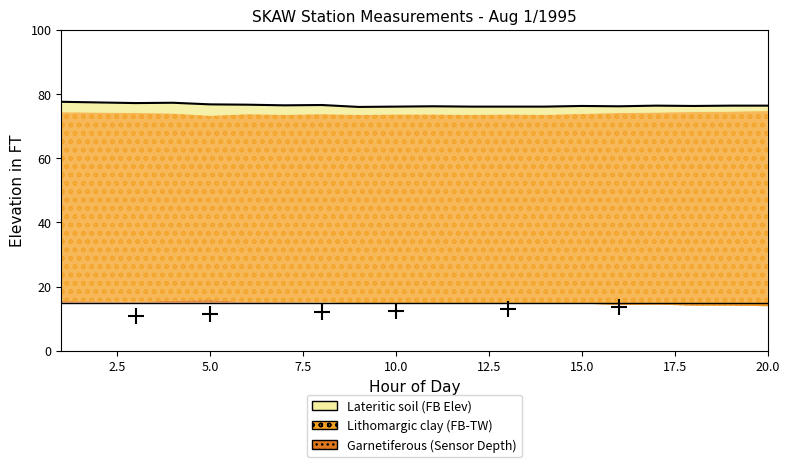

True or false: Bottom Profile and Surface Profile intersect in this chart.

False